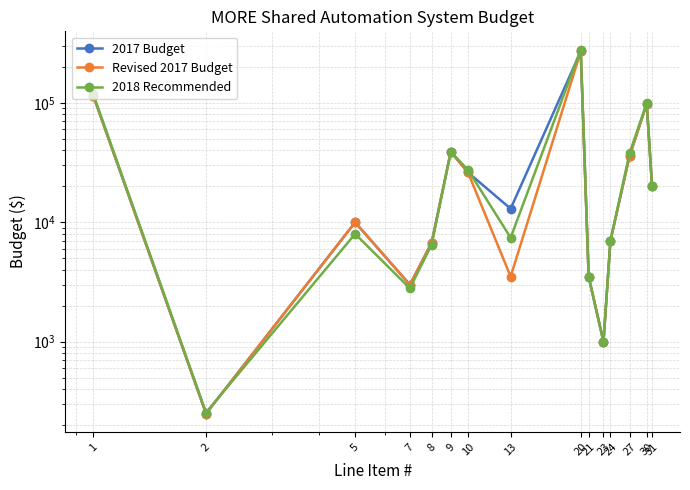

How many categories are shown in the chart?

15